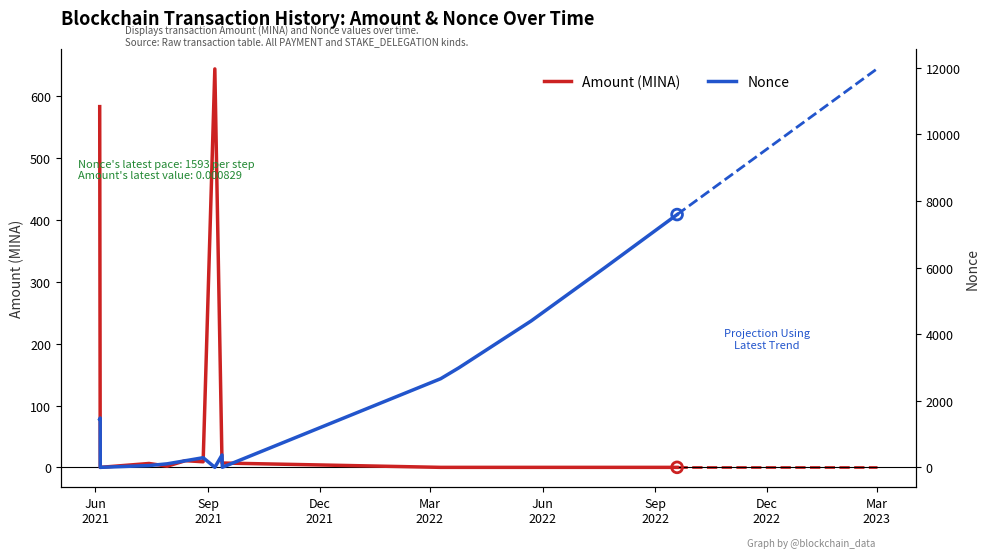

Which series reaches the maximum Y coordinate?

Nonce